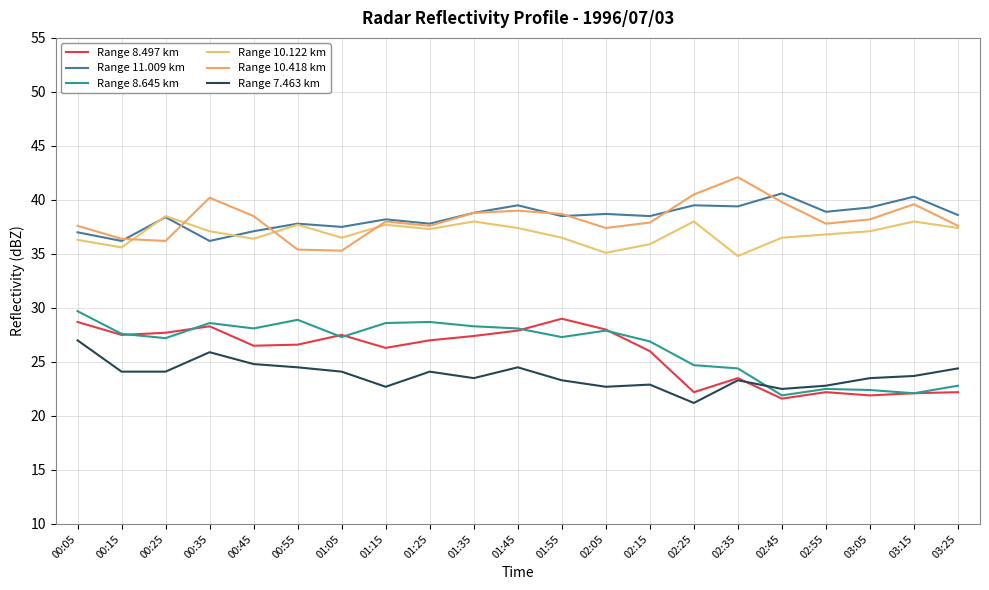

What are all the series names shown in the legend?

Range 8.497 km, Range 11.009 km, Range 8.645 km, Range 10.122 km, Range 10.418 km, Range 7.463 km